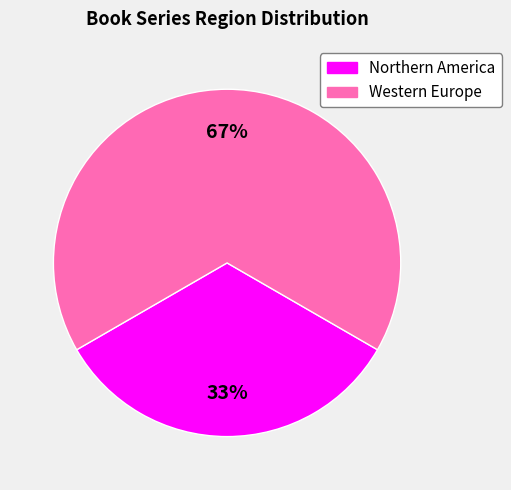

To the nearest percent, what percentage of the pie is Western Europe?

67%